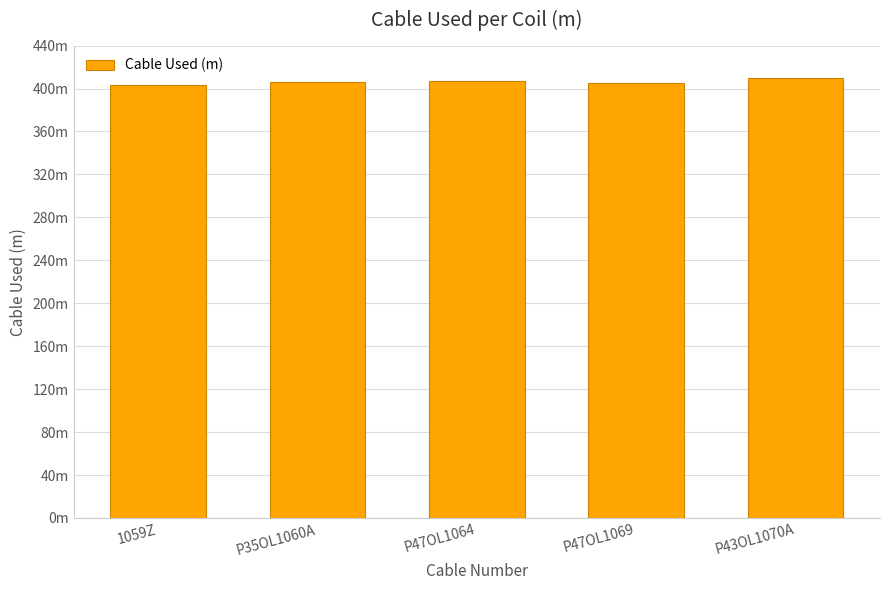

What is the approximate value at P43OL1070A?

409.7